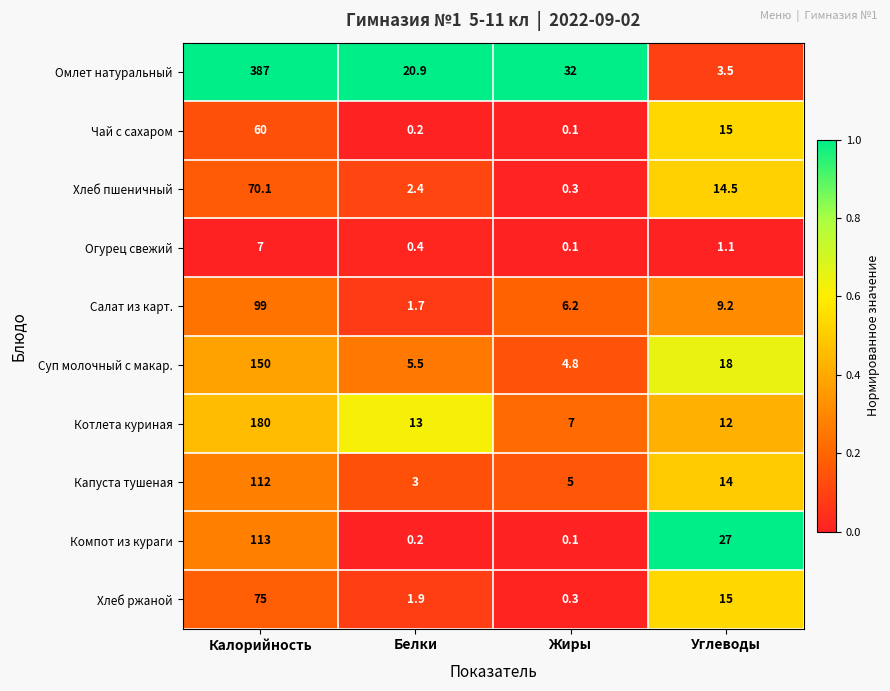

Is it true that Салат из карт. equals 15.2 at Углеводы?

False